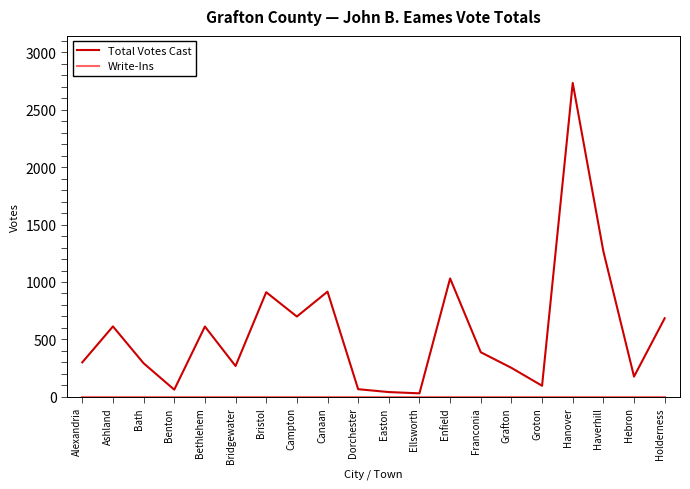

What is the highest value of the Total Votes Cast series?

2734